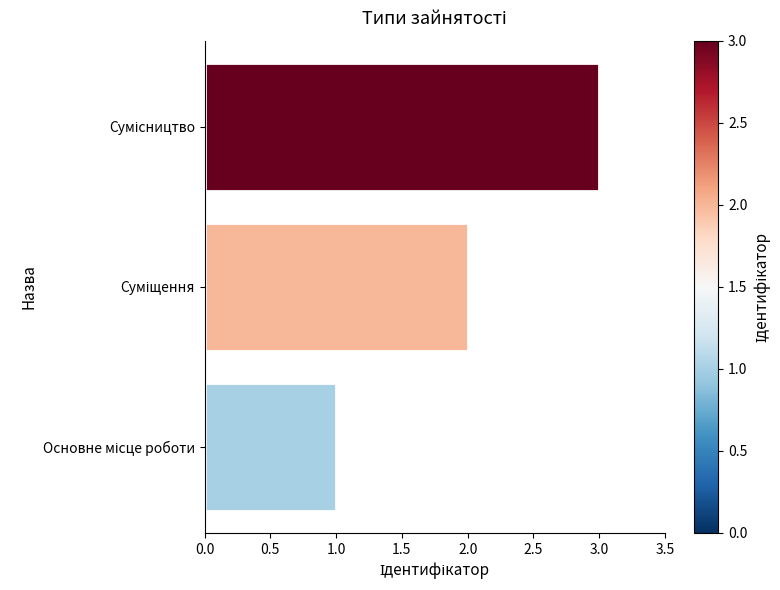

What is the greatest value displayed?

3